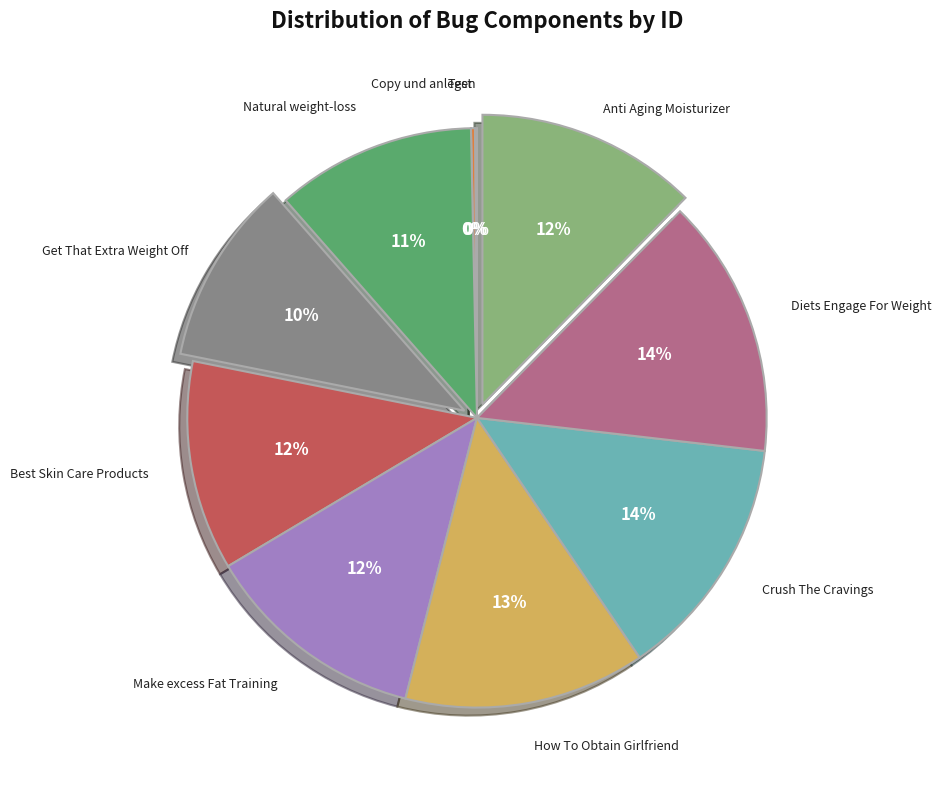

To the nearest percent, what is the average slice percentage?

10%